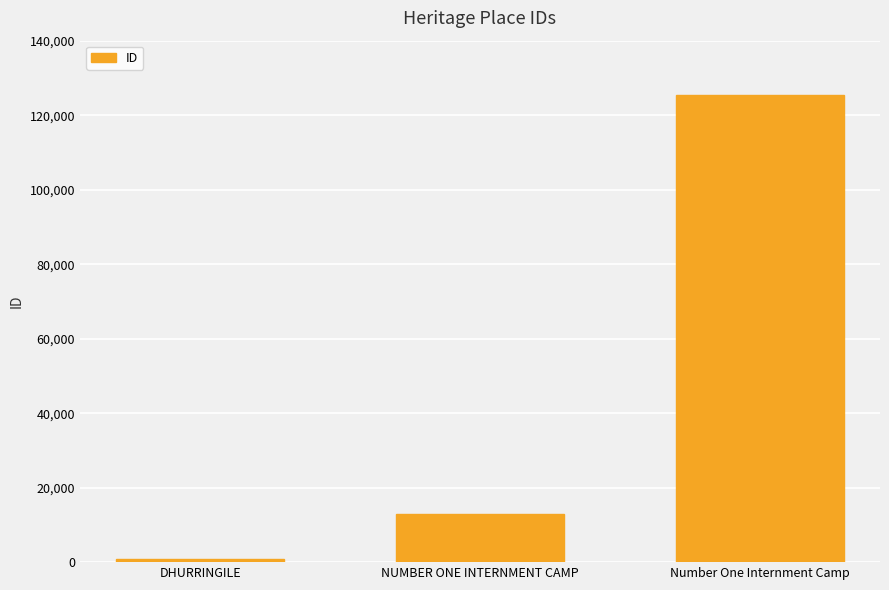

How many data points are less than 12854?

1